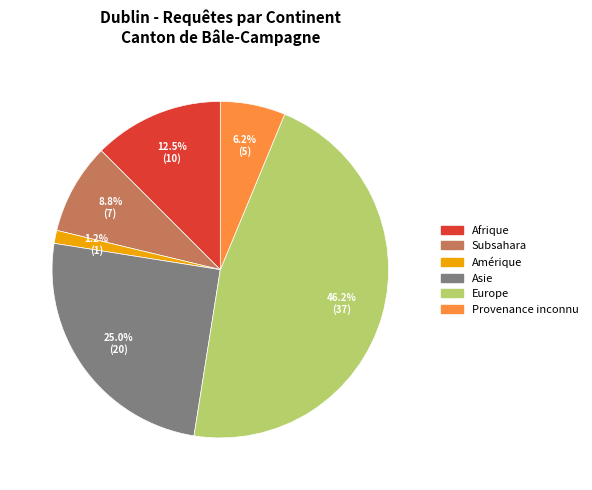

Is there any slice that represents more than half of the pie?

No